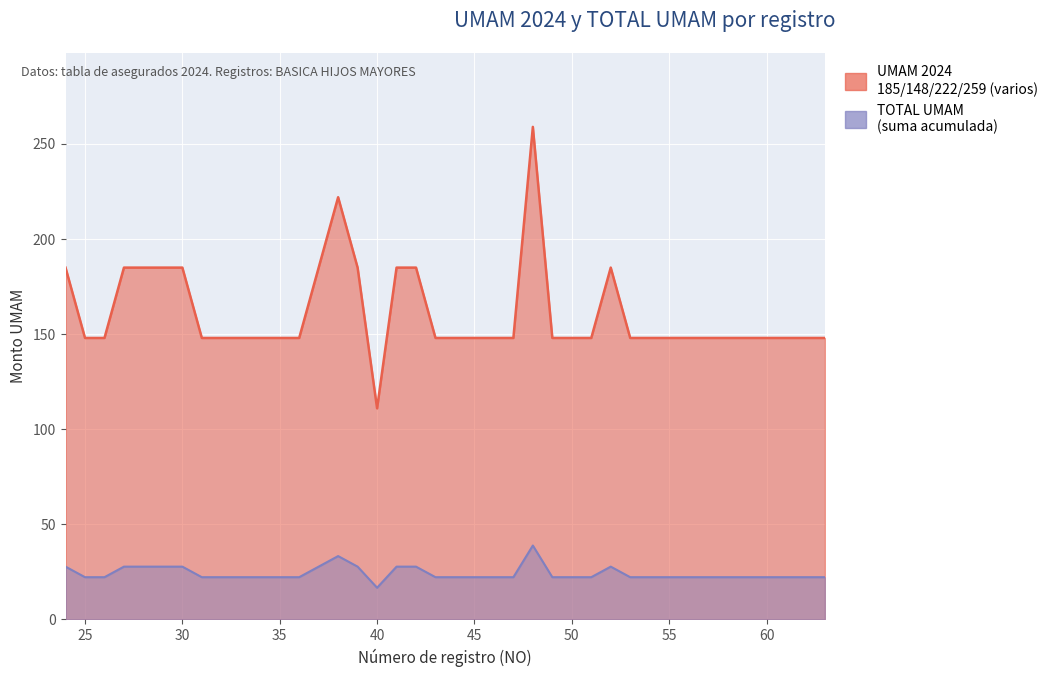

Is it true that TOTAL UMAM equals 148.0 at 53?

True